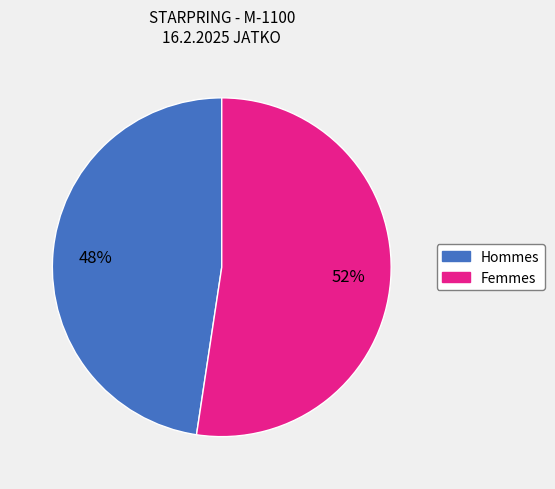

Is there a majority slice in this chart?

Yes